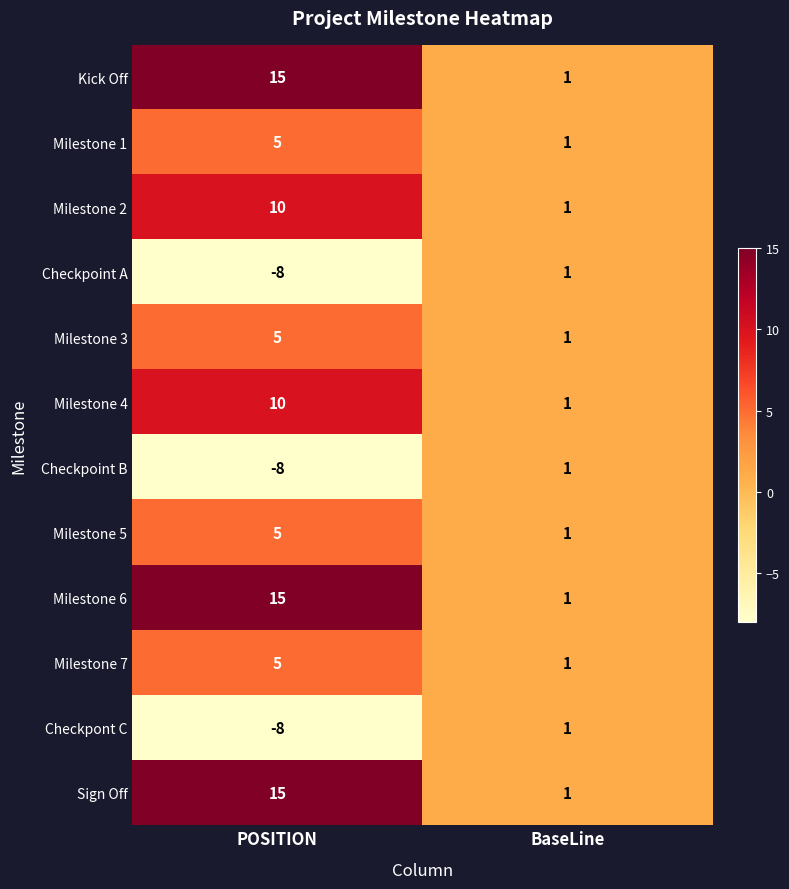

True or false: Milestone 4 has a value of 0 at BaseLine.

False